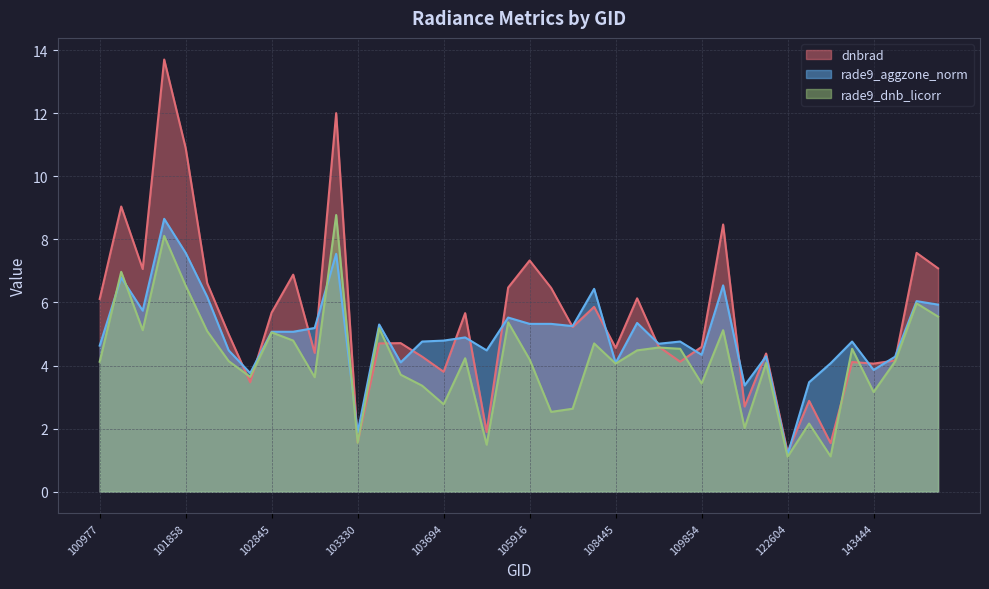

The value of dnbrad at 103330 is 0.7. True or false?

False